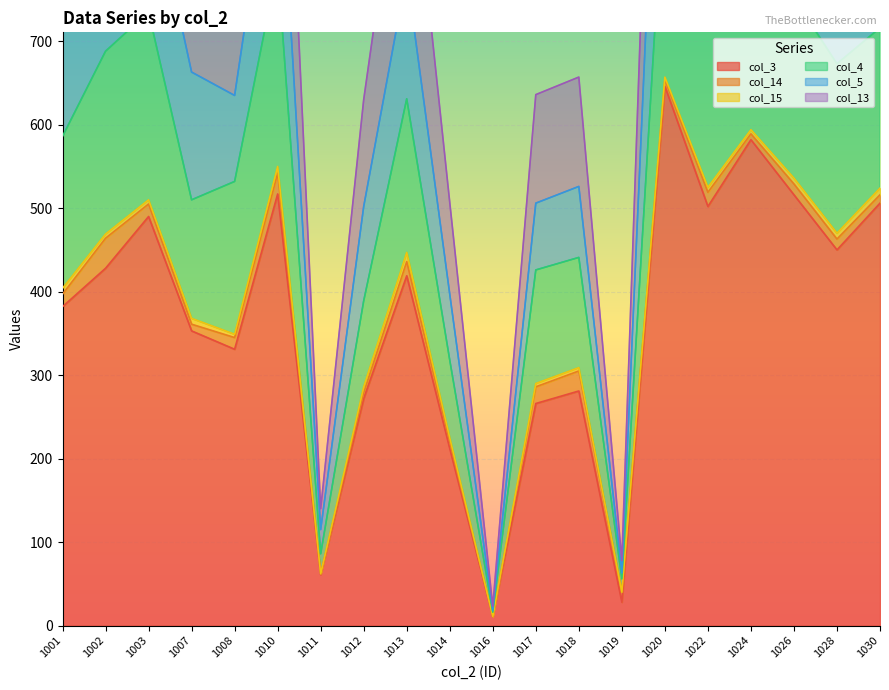

How many data points does each series have?

20